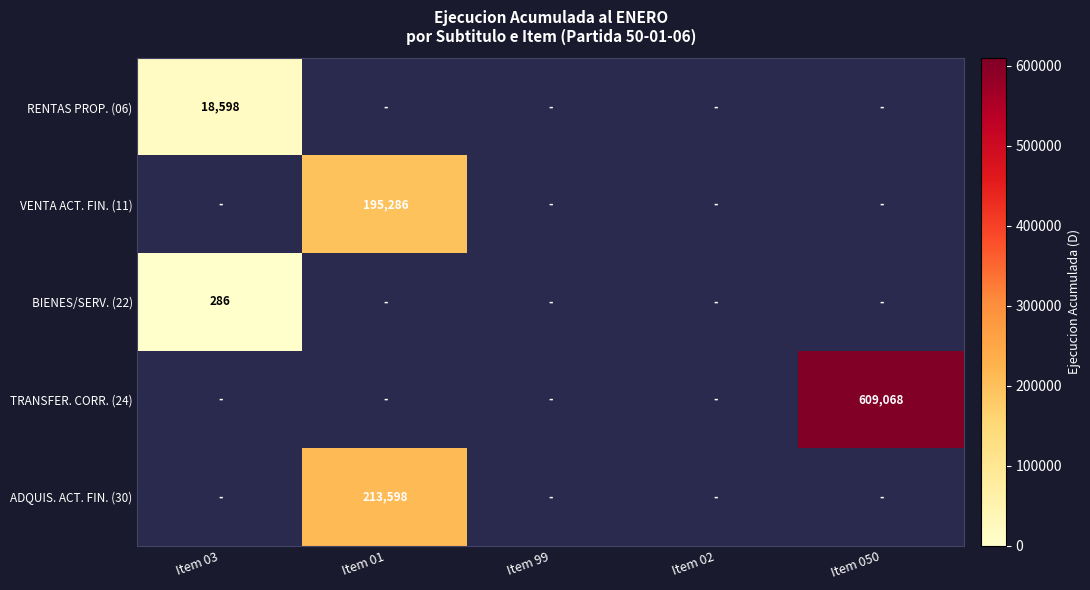

Between Item 01 and Item 03, which is larger?

Item 03